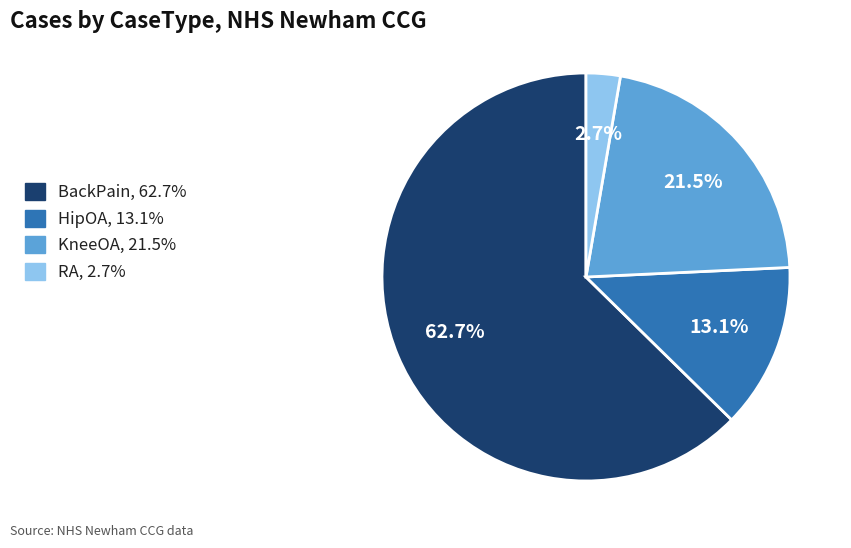

The HipOA slice represents 13% of the pie. True or false?

True